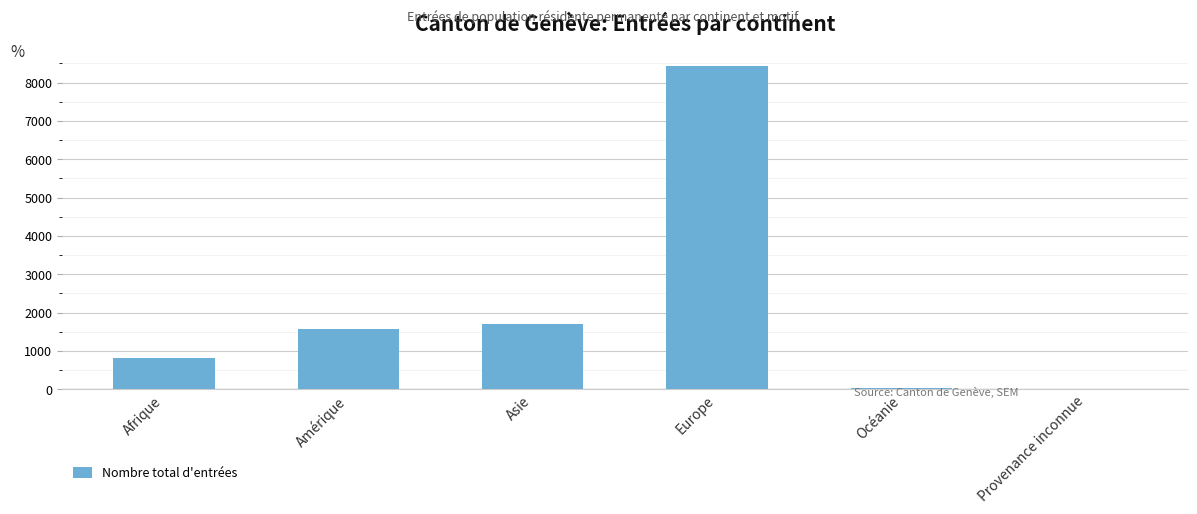

What is the sum of the values at Afrique and Amérique?

2386